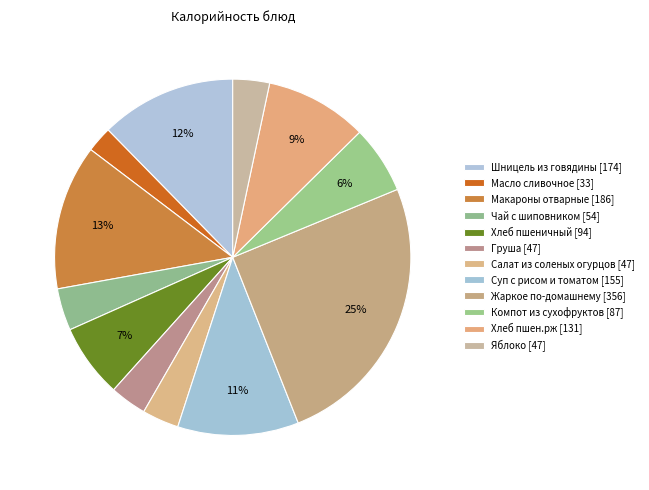

Rank the categories by value from highest to lowest.

Жаркое по-домашнему, Макароны отварные, Шницель из говядины, Суп с рисом и томатом, Хлеб пшен.рж, Хлеб пшеничный, Компот из сухофруктов, Чай с шиповником, Груша, Яблоко, Салат из соленых огурцов, Масло сливочное